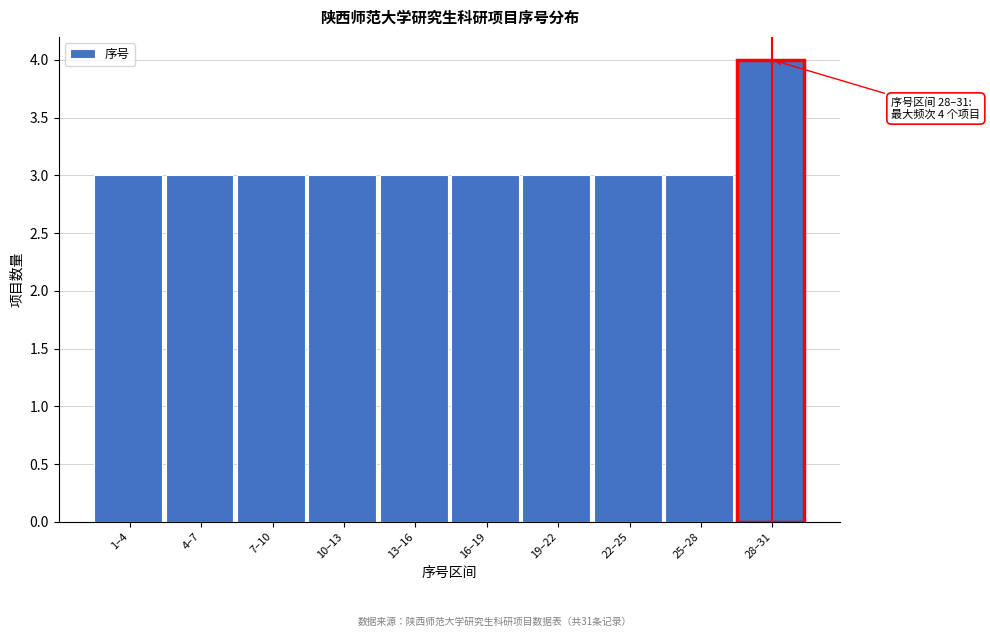

Reading left to right, what are all the values shown in this chart?

3	3	3	3	3	3	3	3	3	4